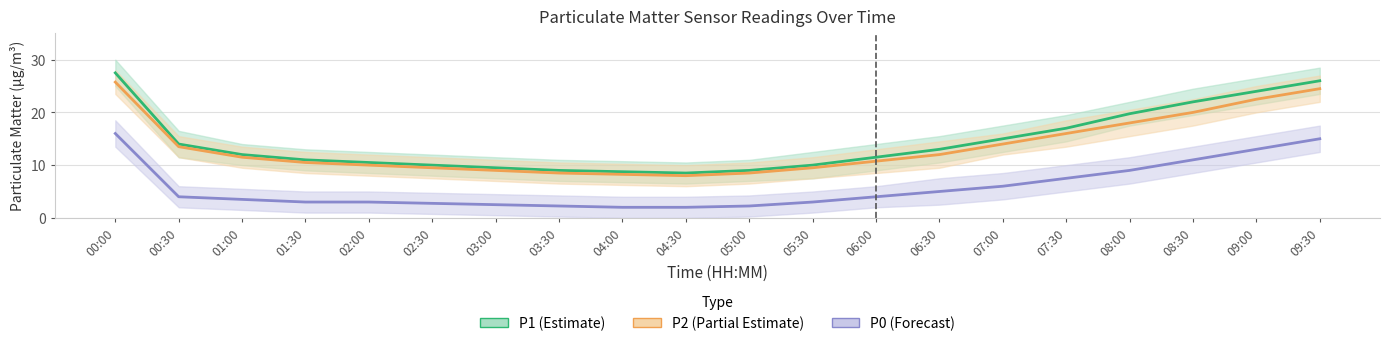

What are all the series names shown in the legend?

P1 (Estimate), P2 (Partial Estimate), P0 (Forecast)